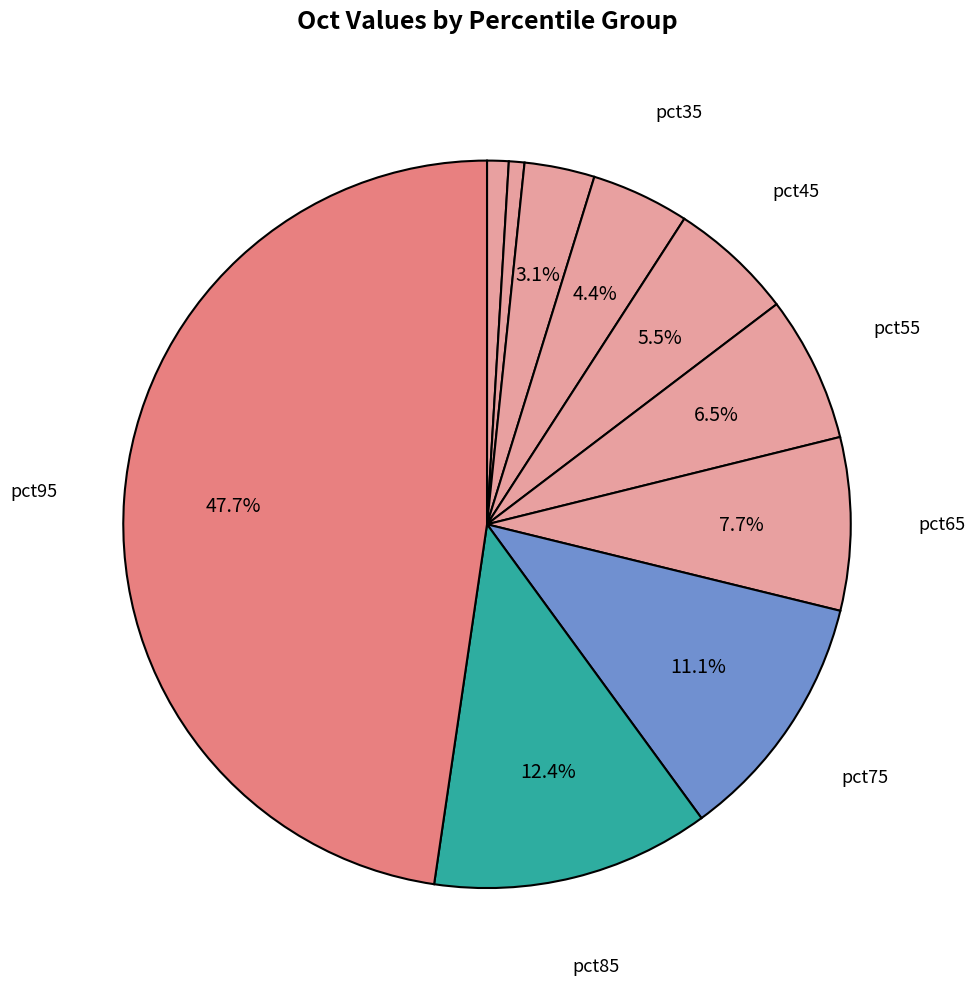

What is the largest slice in the pie chart?

pct95